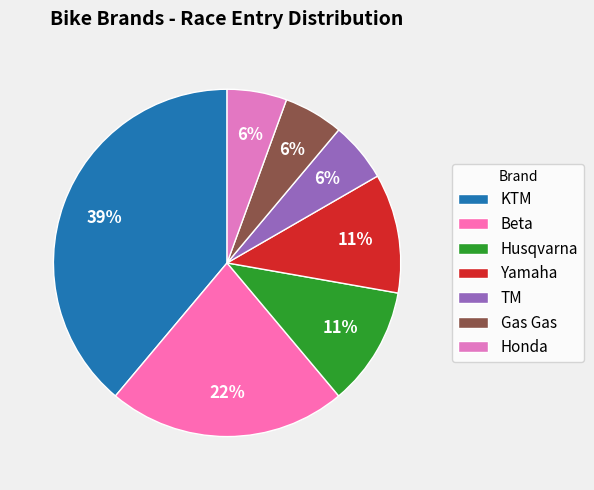

Between Husqvarna and Gas Gas, which is larger?

Husqvarna